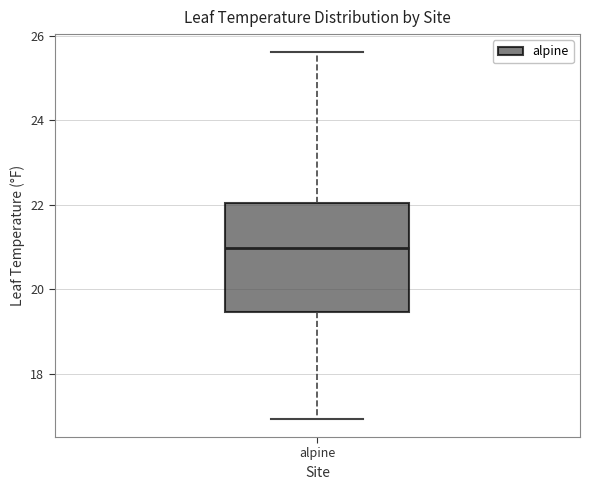

Where is the lower edge of the box for alpine on the y-axis? The values are not printed on the chart, so give them approximately, as read against the axis.

19.4